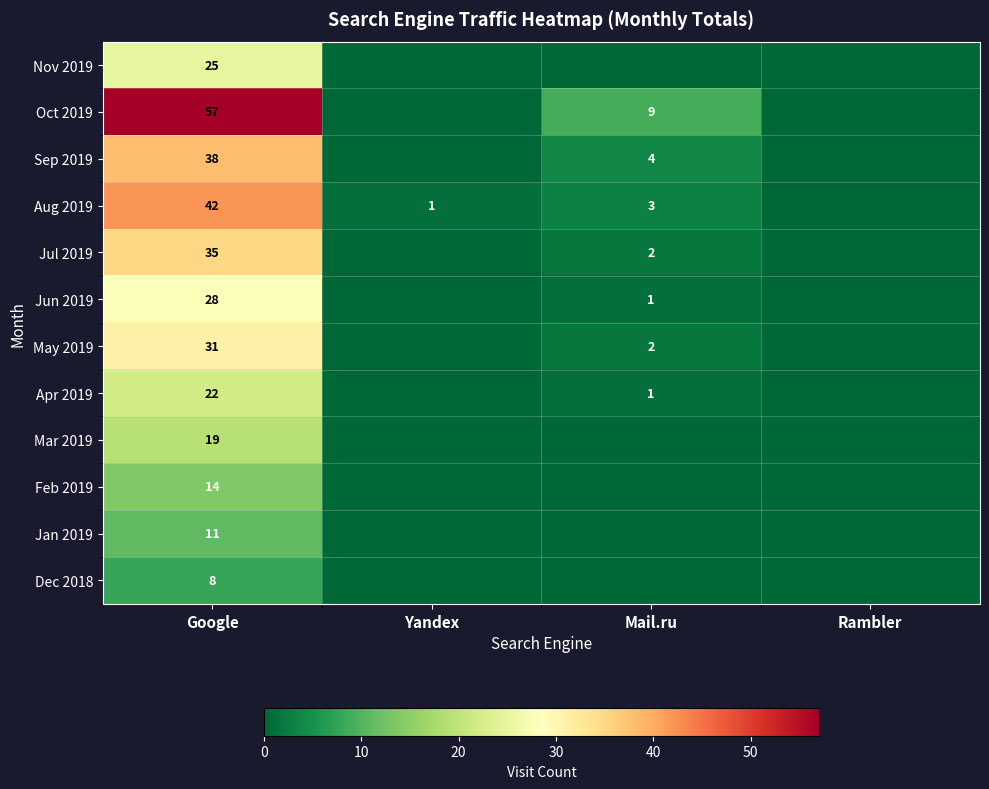

Rank the series at Google from lowest to highest value.

Dec 2018, Jan 2019, Feb 2019, Mar 2019, Apr 2019, Nov 2019, Jun 2019, May 2019, Jul 2019, Sep 2019, Aug 2019, Oct 2019